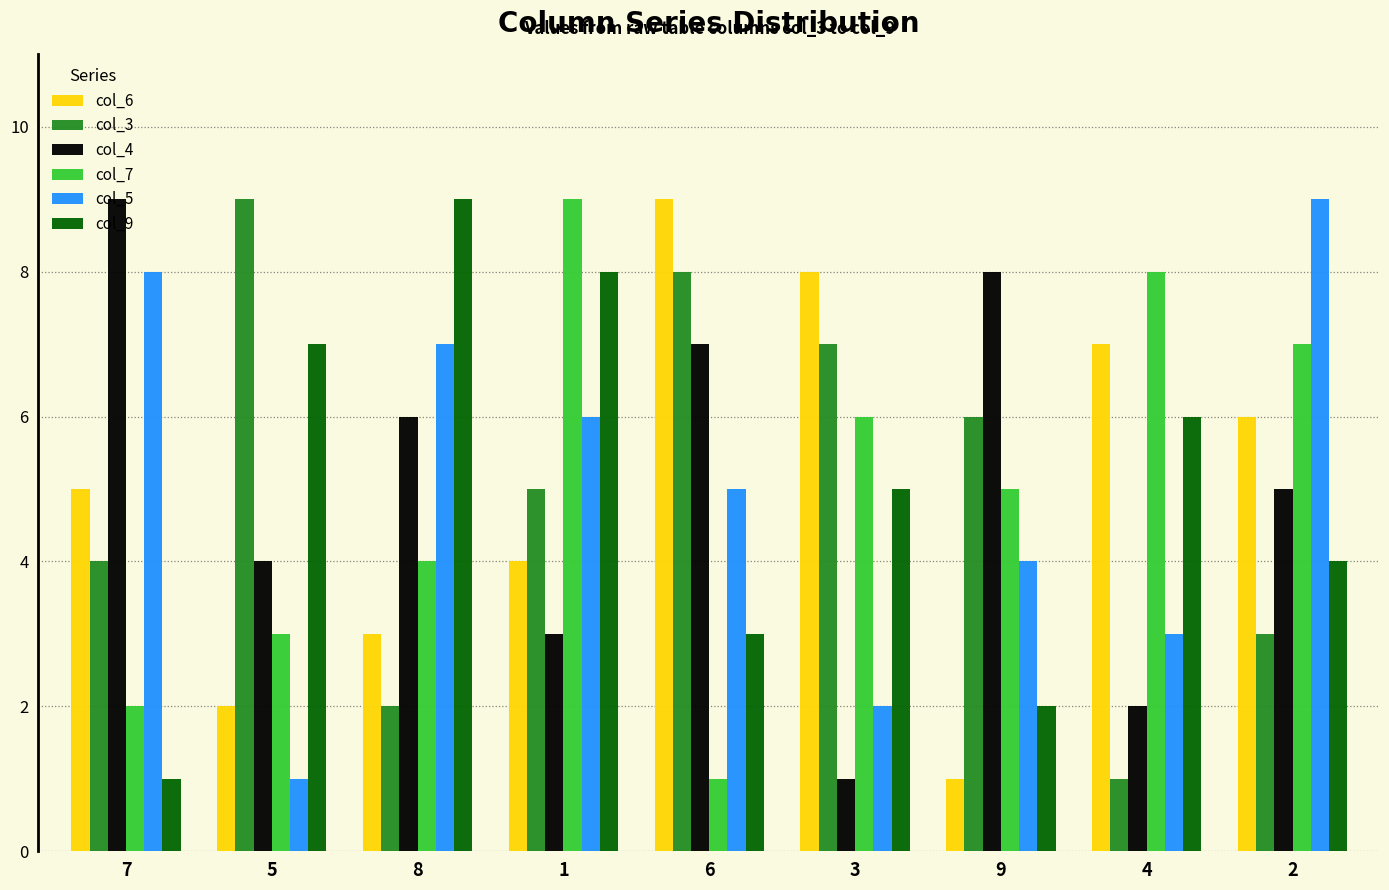

Reading left to right, extract all data points from this chart.

col_6: 5	2	3	4	9	8	1	7	6
col_3: 4	9	2	5	8	7	6	1	3
col_4: 9	4	6	3	7	1	8	2	5
col_7: 2	3	4	9	1	6	5	8	7
col_5: 8	1	7	6	5	2	4	3	9
col_9: 1	7	9	8	3	5	2	6	4